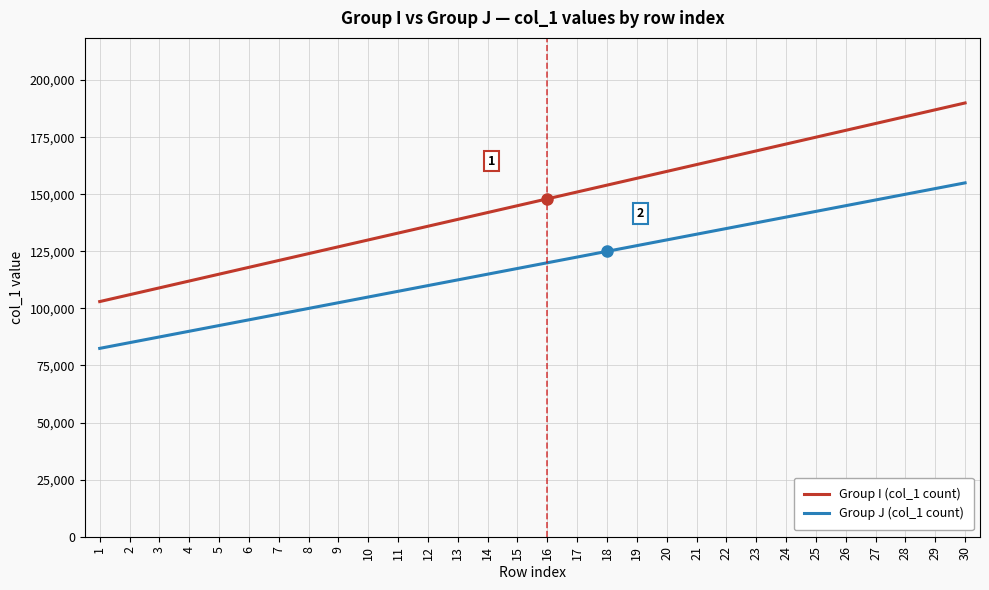

What is the approximate value of Group J (col_1 count) at 17, to the nearest 50?

122500